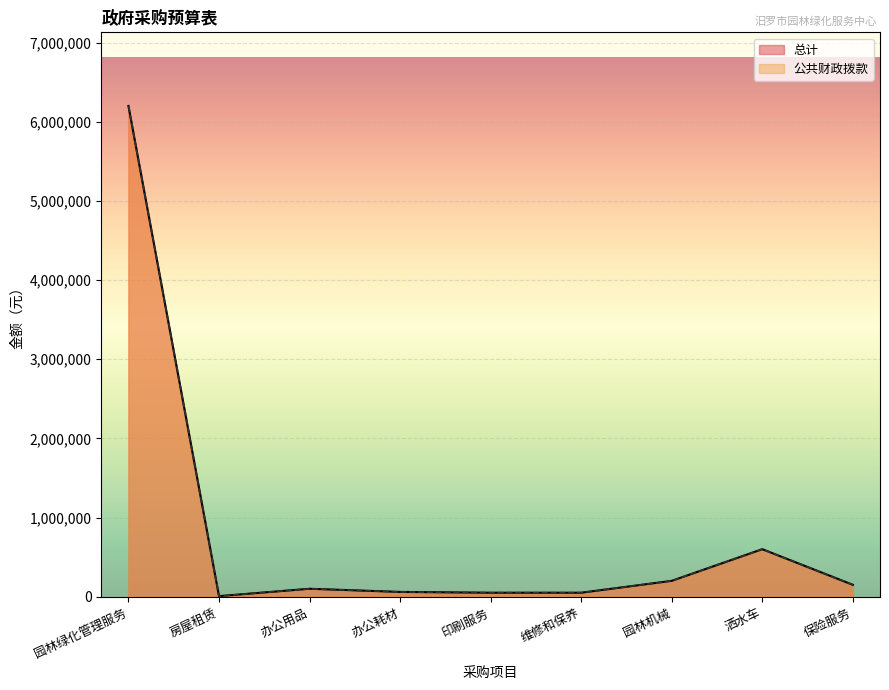

What is the maximum value shown in the chart?

6200000